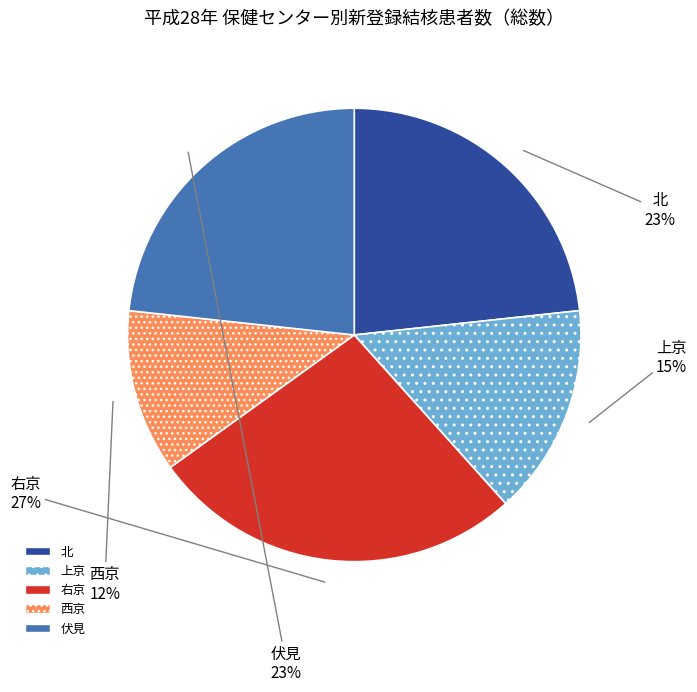

True or false: 右京 accounts for 27% of the total.

True